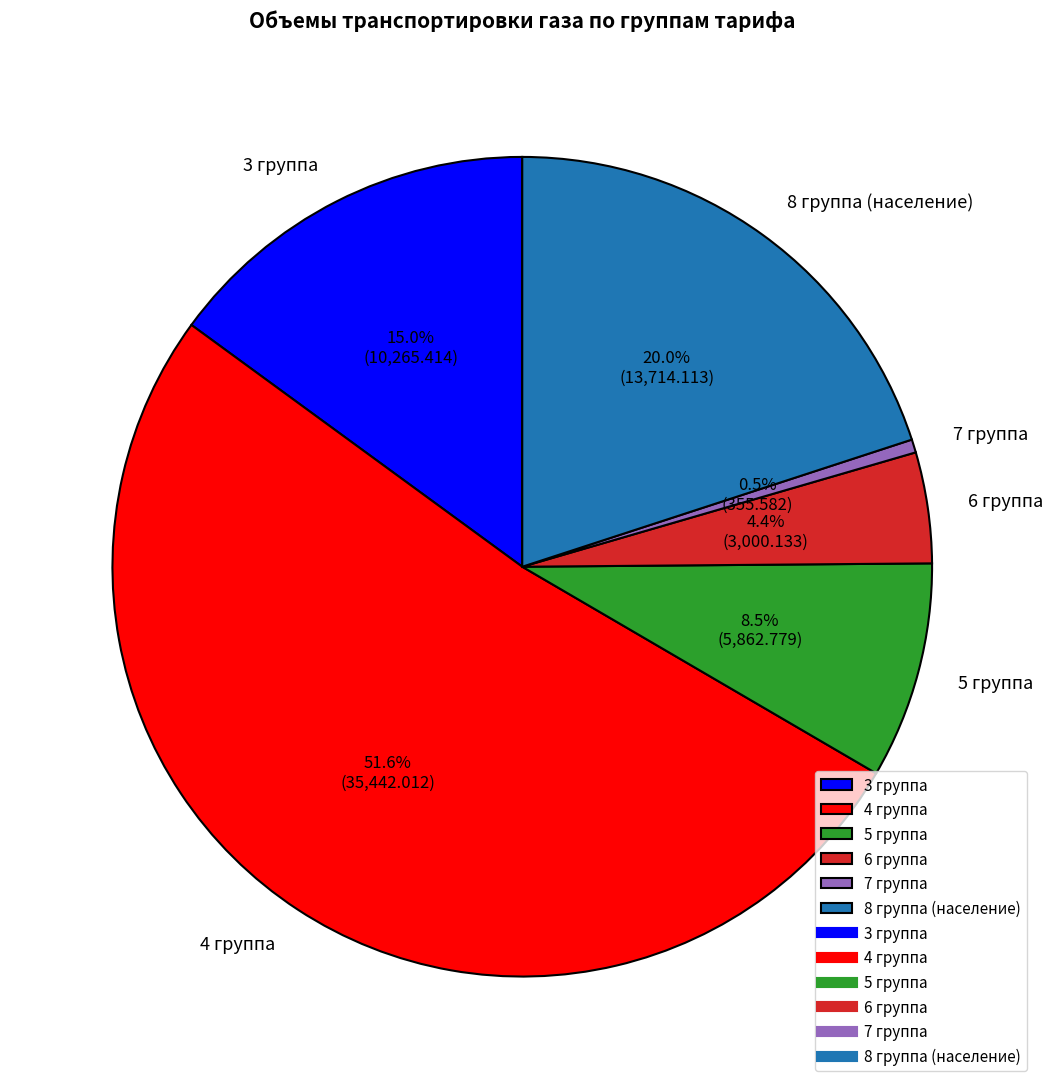

How many segments does this pie chart have?

6